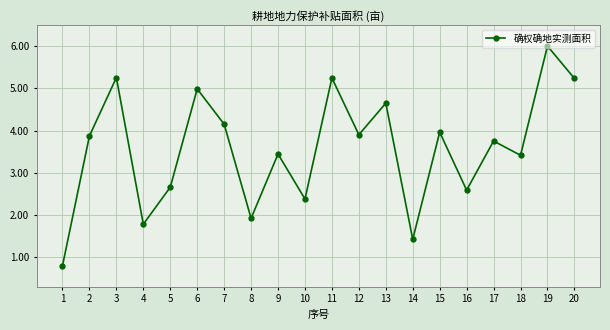

Is it true that the value at 12 is 3.9?

True